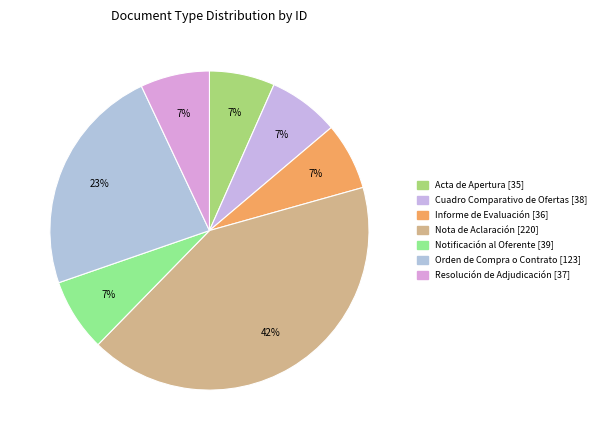

Does Informe de Evaluación represent more than half of the total?

No